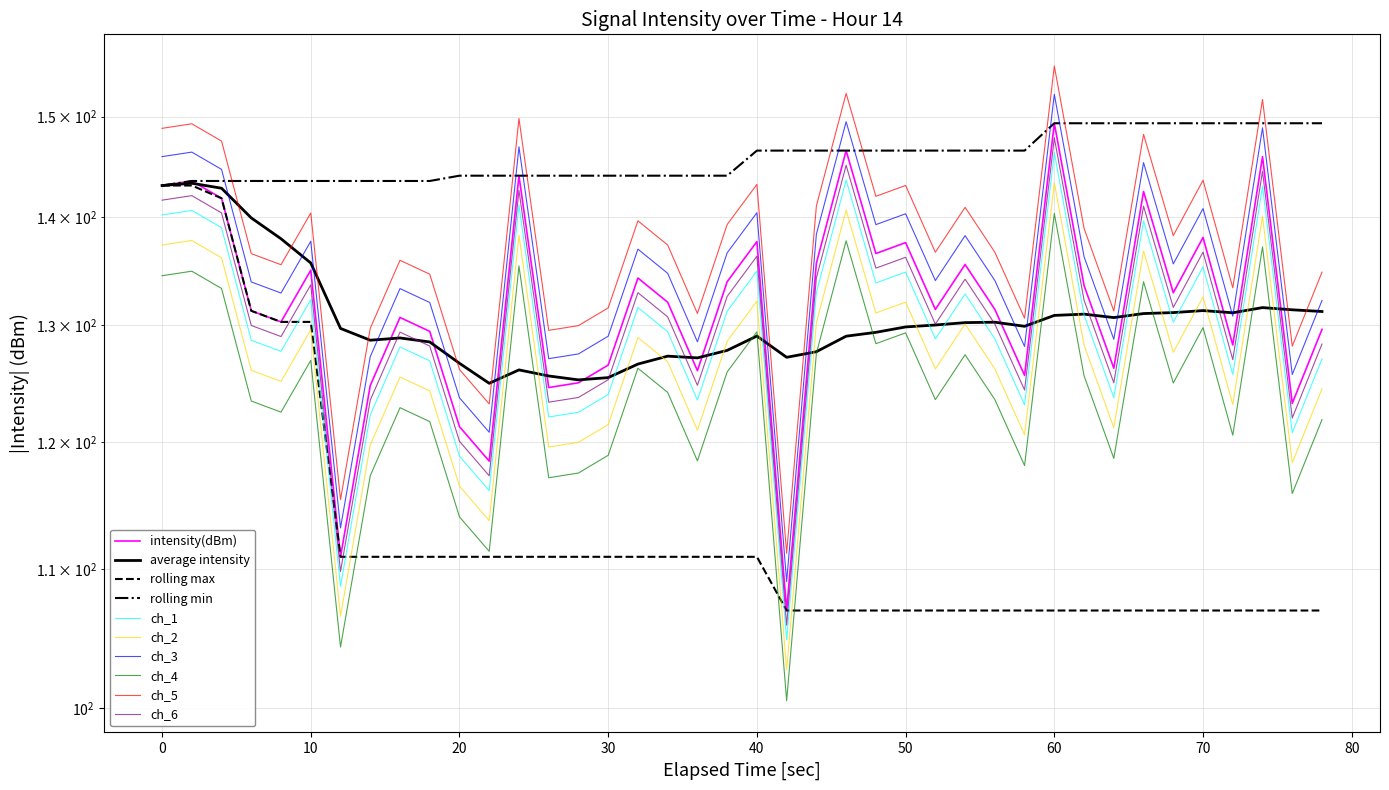

Is the value of rolling_max at 40 greater than the value of rolling_mean at 80?

Yes